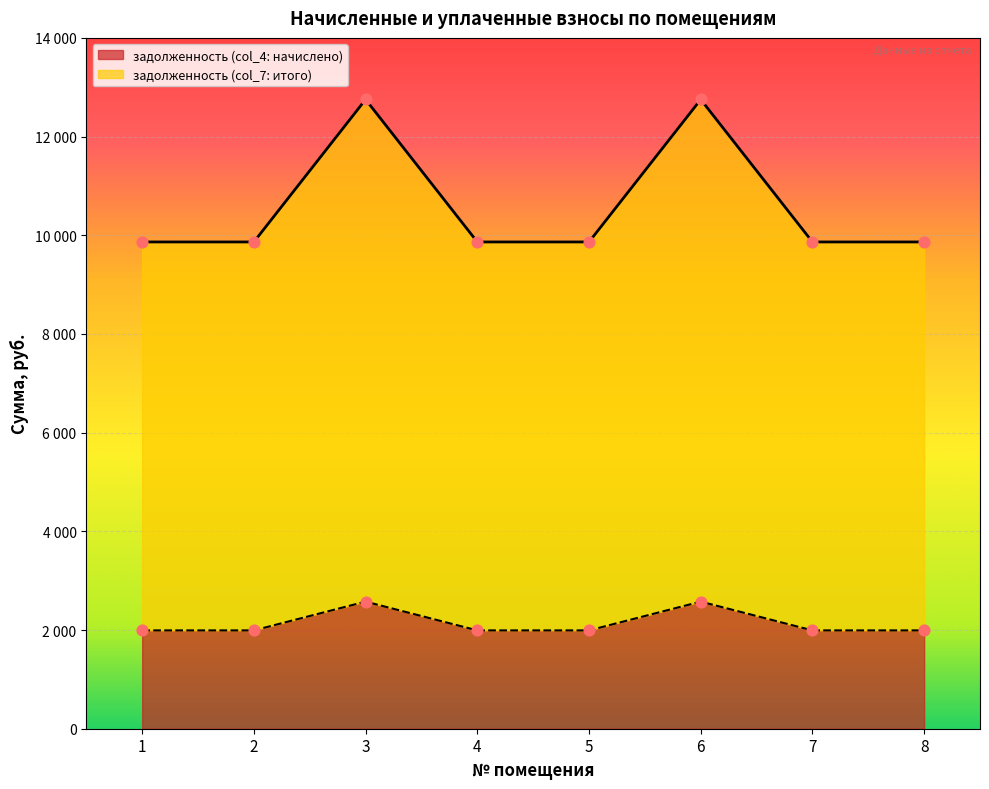

At how many categories does at least one series exceed 7031?

8